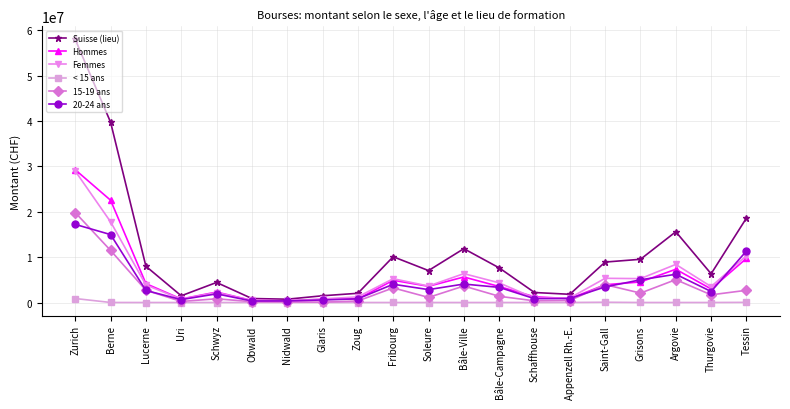

What is the lowest value of the 20-24 ans series?

333902